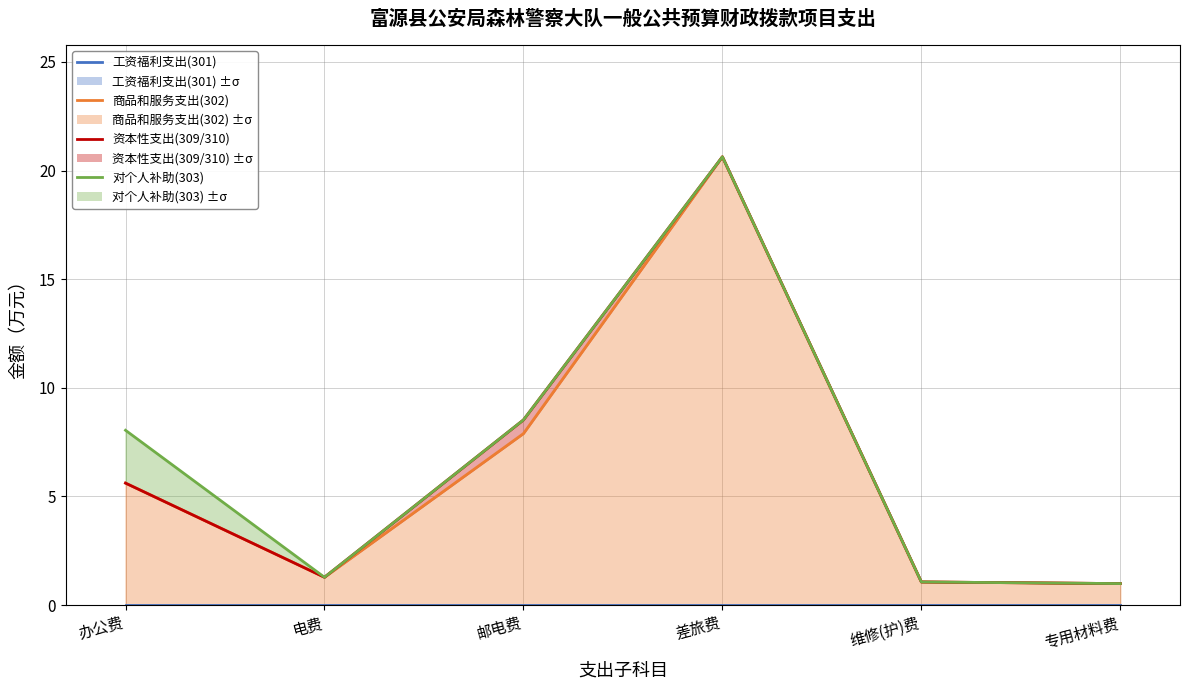

What are all the series names shown in the legend?

工资福利支出(301), 商品和服务支出(302), 资本性支出(309/310), 对个人补助(303)